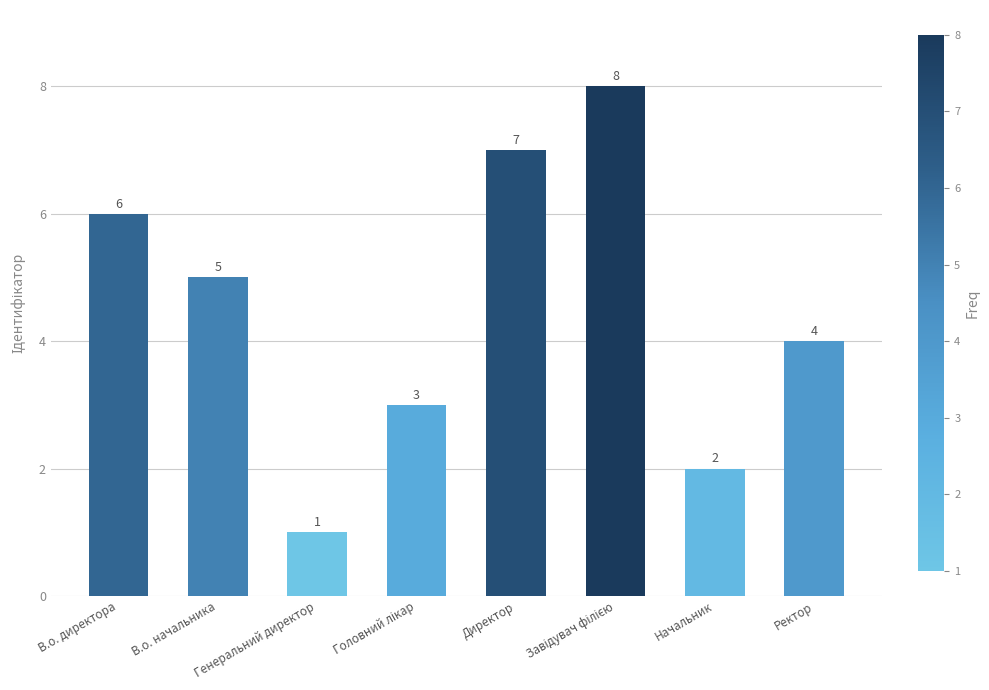

What is the greatest value displayed?

8